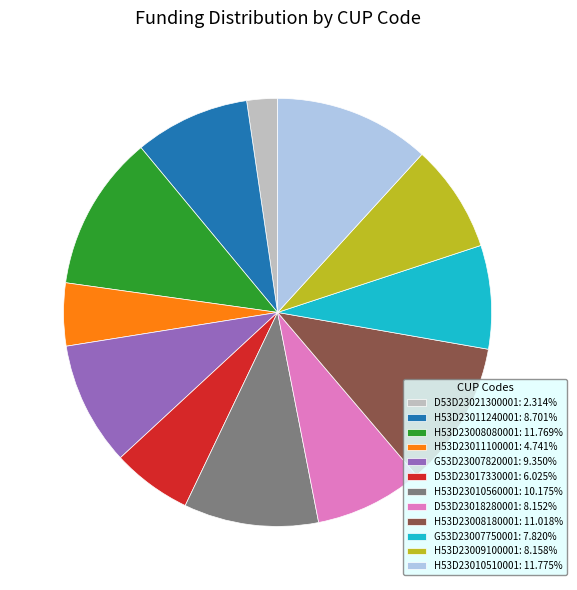

The H53D23011240001 slice represents 9% of the pie. True or false?

True